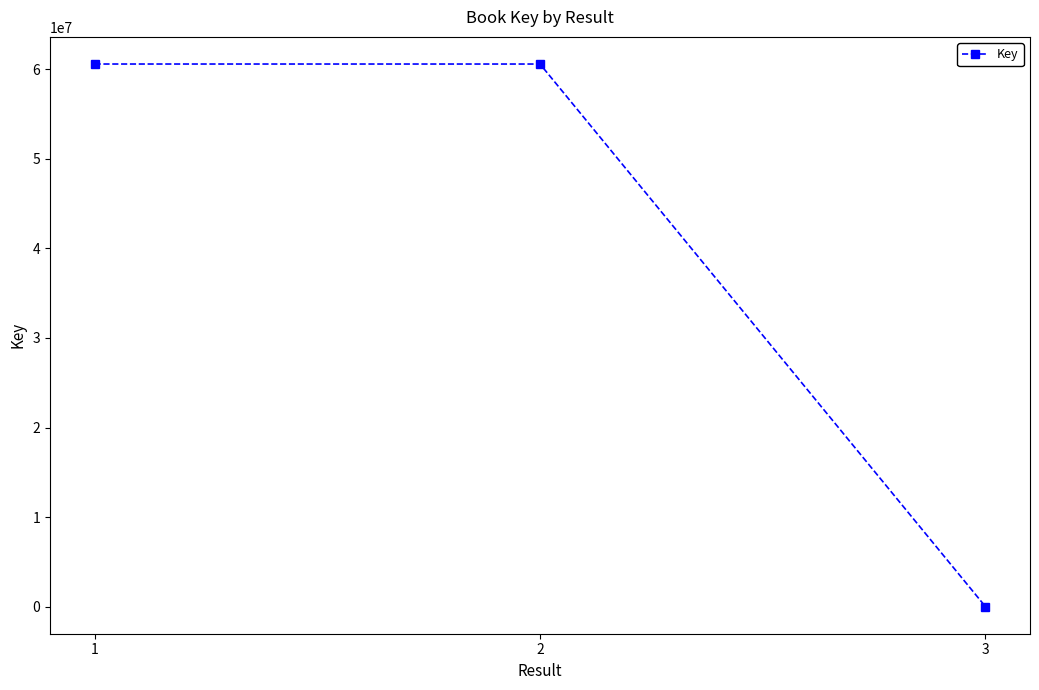

What is the sum of all values?

121183976